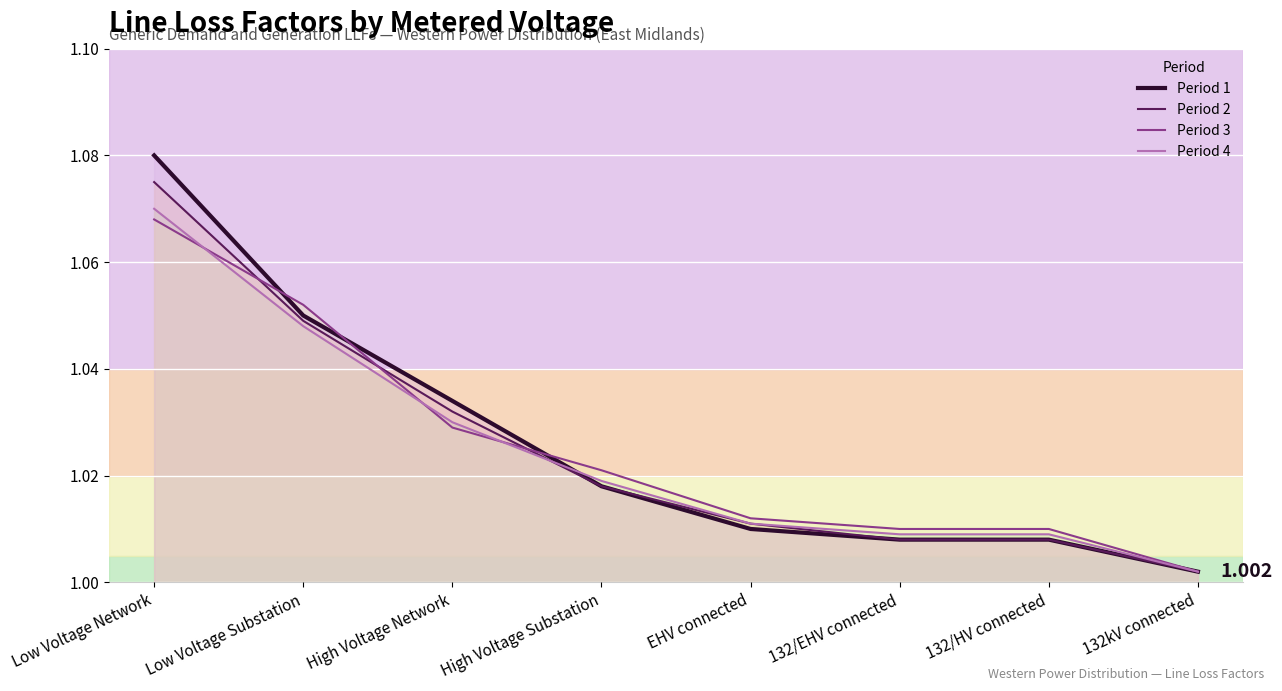

What are all the series names shown in the legend?

Period 1, Period 2, Period 3, Period 4